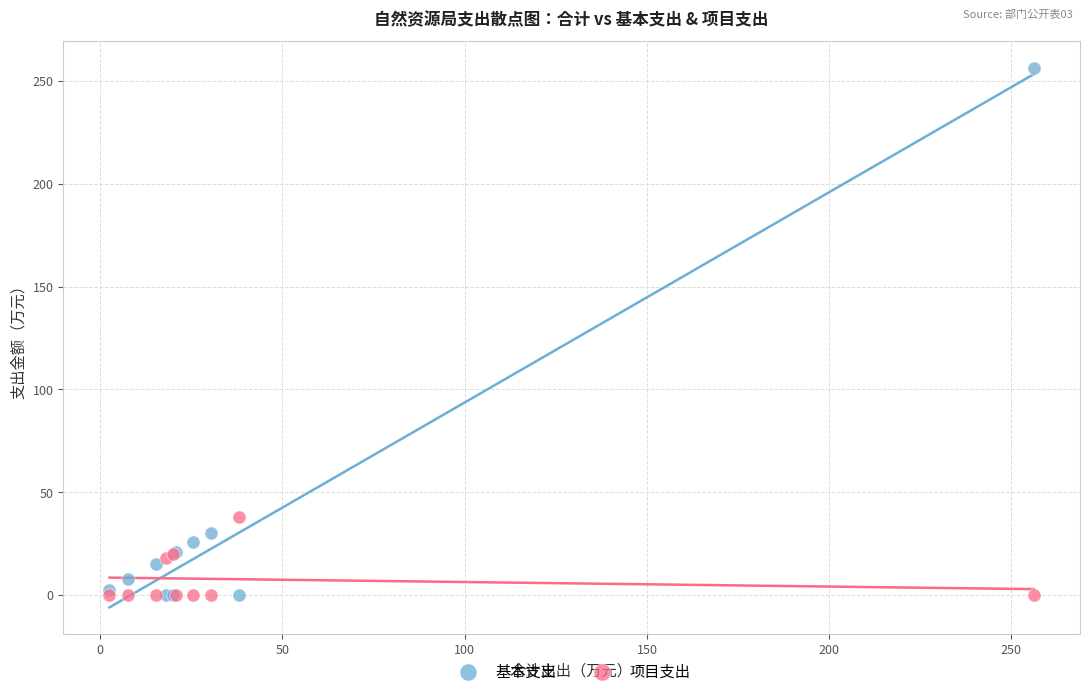

Which series has the largest Y range (max minus min)?

基本支出